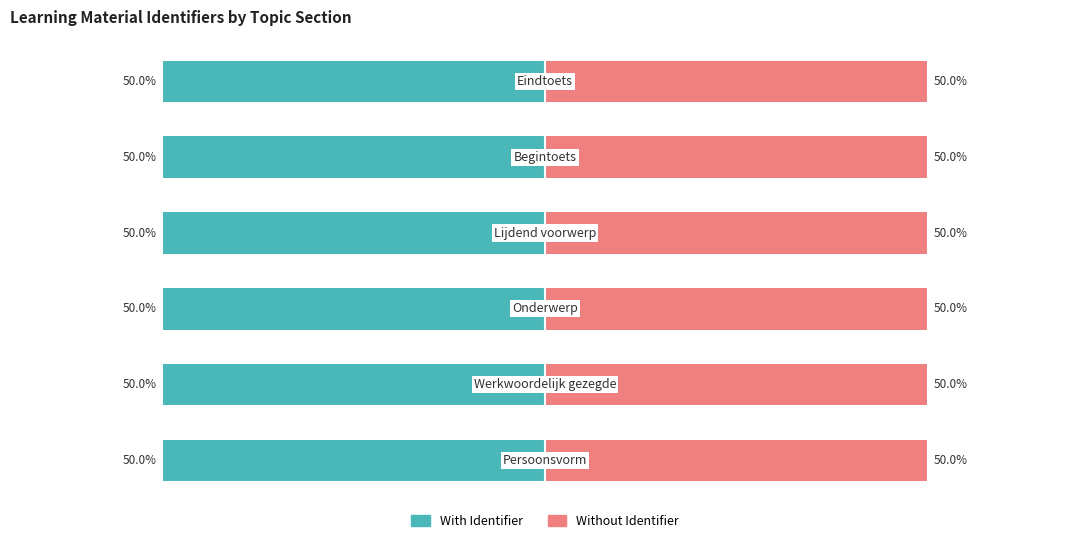

True or false: Without Identifier has a value of 74.9 at 4.

False